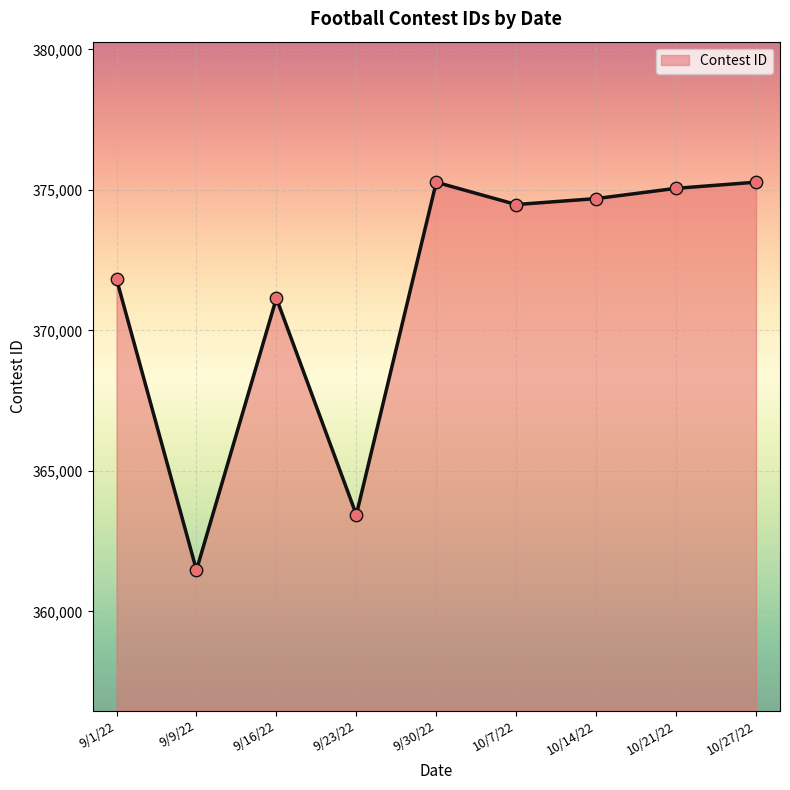

Between 9/9/22 and 9/16/22, which is larger?

9/16/22